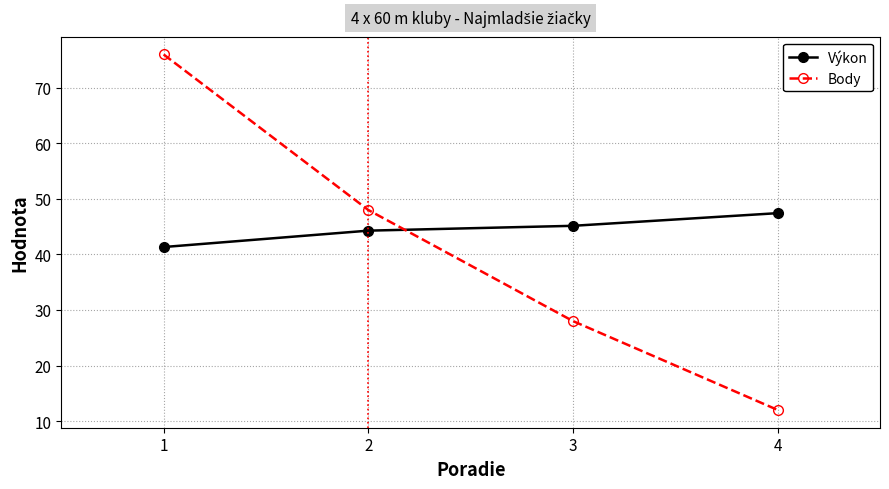

What is the maximum value for Body?

76.0